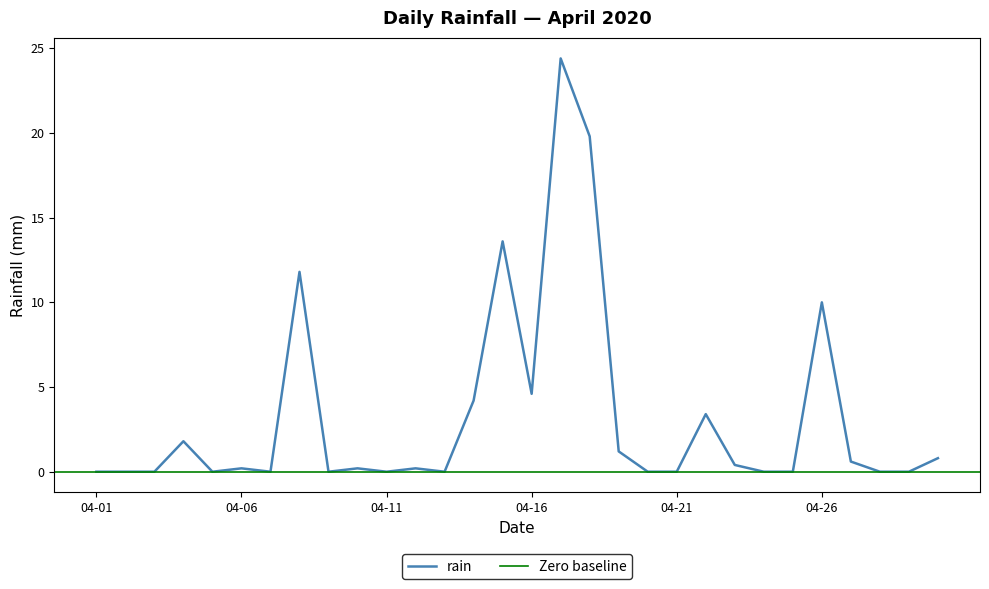

What value does the data have at 2020-04-18?

19.8